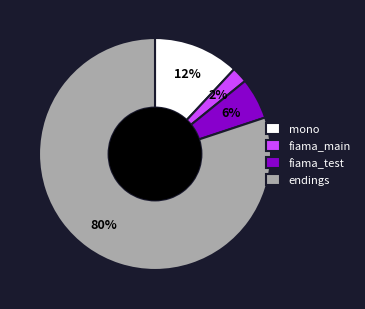

What percentage is the fiama_test slice, to the nearest percent?

6%